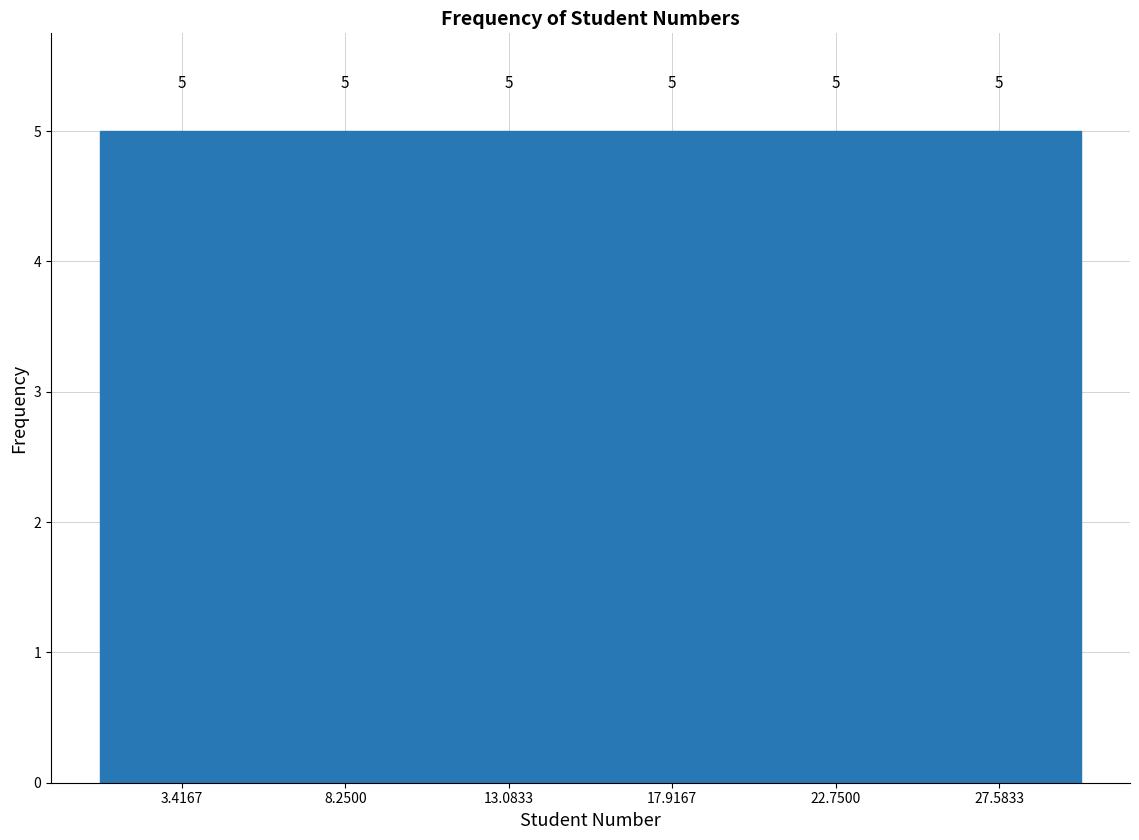

Reading left to right, list every bar in this chart as the range it spans on the x-axis followed by its height. The bar edges are not printed on the chart, so give them approximately, as read against the axis.

1.0 to 6.0: 5
6.0 to 10.5: 5
10.5 to 15.5: 5
15.5 to 20.5: 5
20.5 to 25.0: 5
25.0 to 30.0: 5